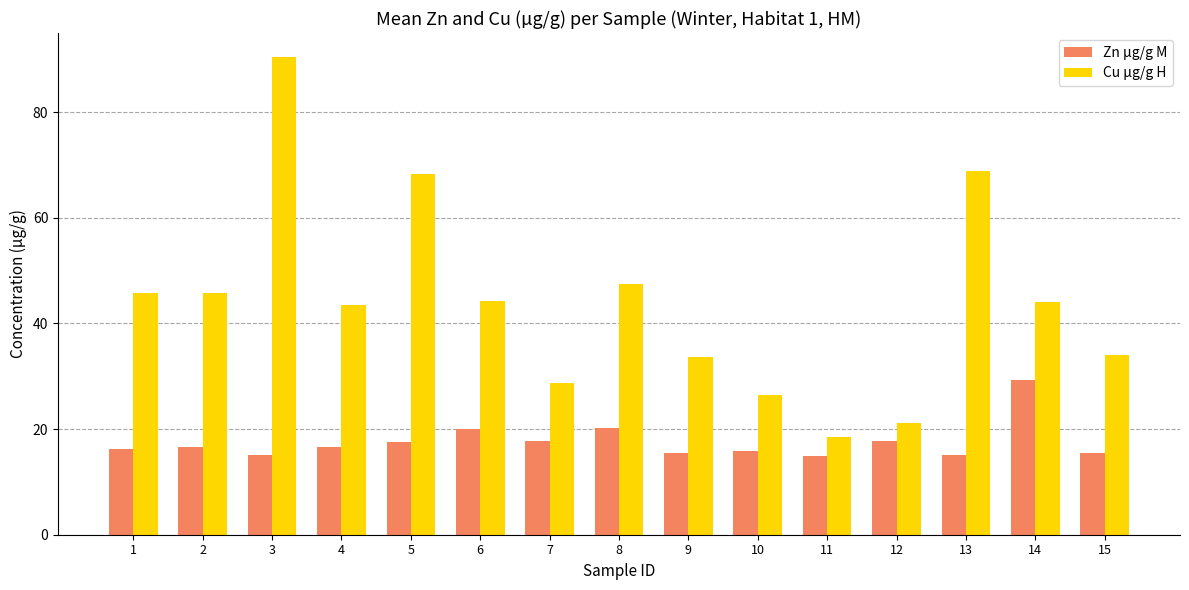

What is the difference between the maximum and minimum values in the Cu µg/g H series?

72.0